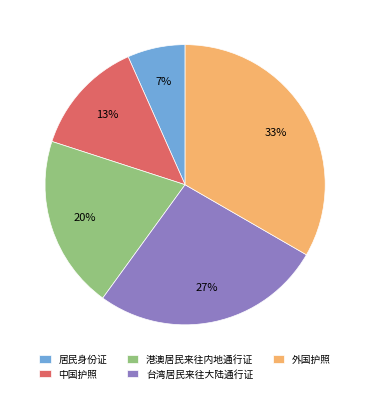

To the nearest percent, what portion does 居民身份证 represent?

7%